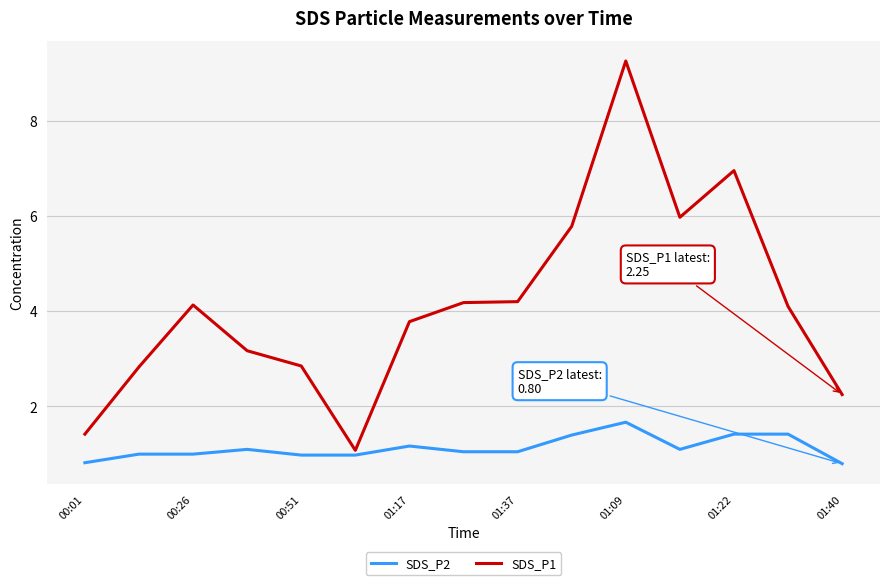

True or false: SDS_P1 has more than 0 interior local peaks.

True